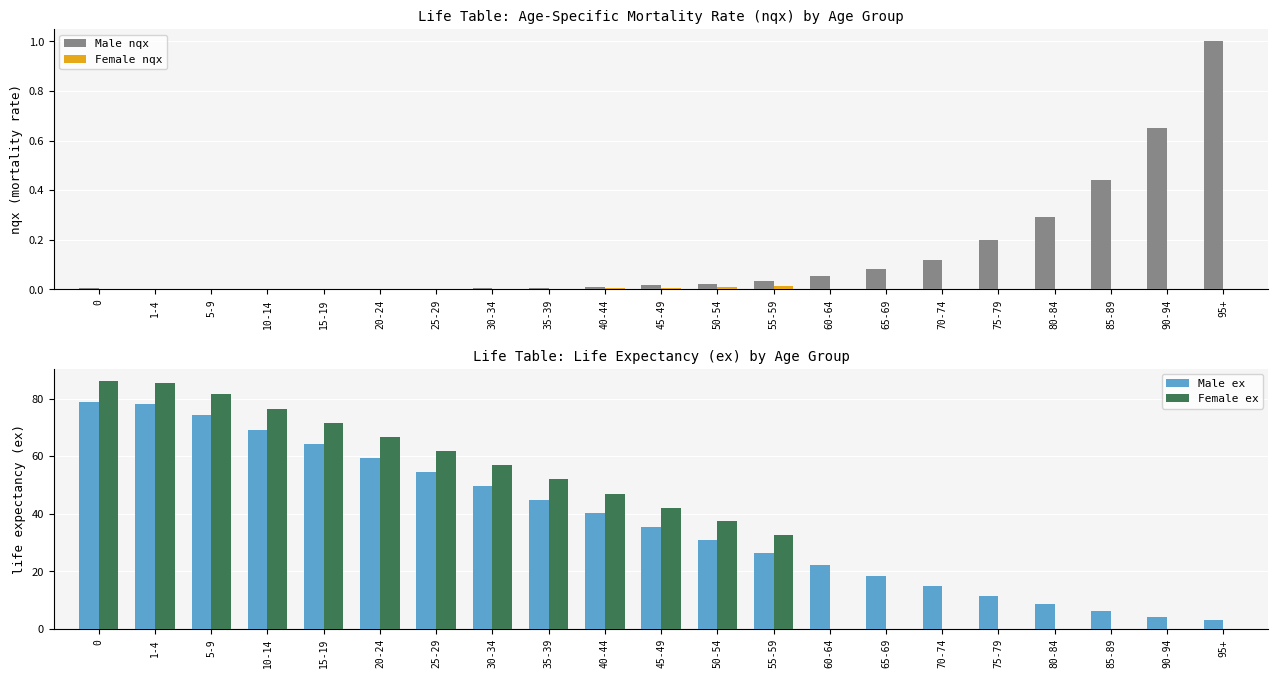

Which category has the highest value in the Male nqx series?

95+